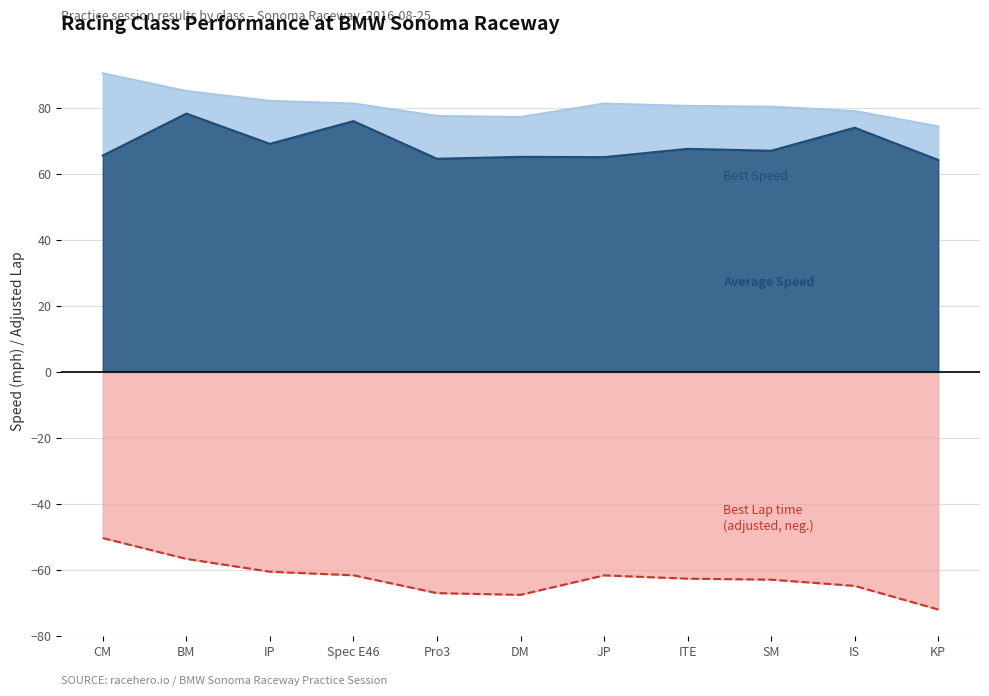

What is the spread (max minus min) of values at JP?

142.9